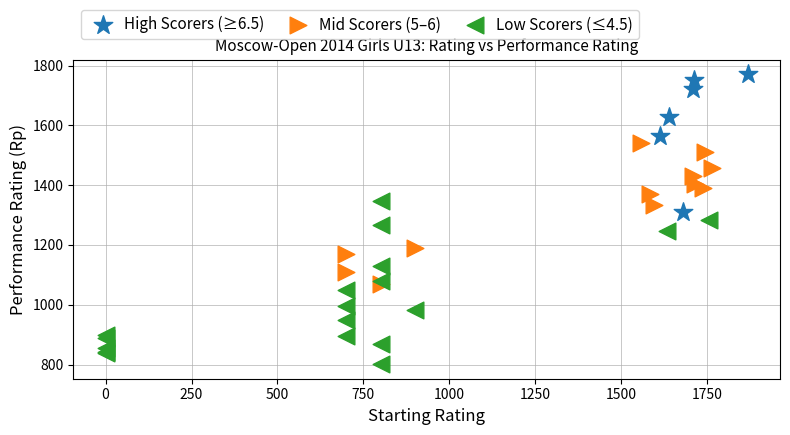

Which series has the largest Y range (max minus min)?

Low Scorers (≤4.5)